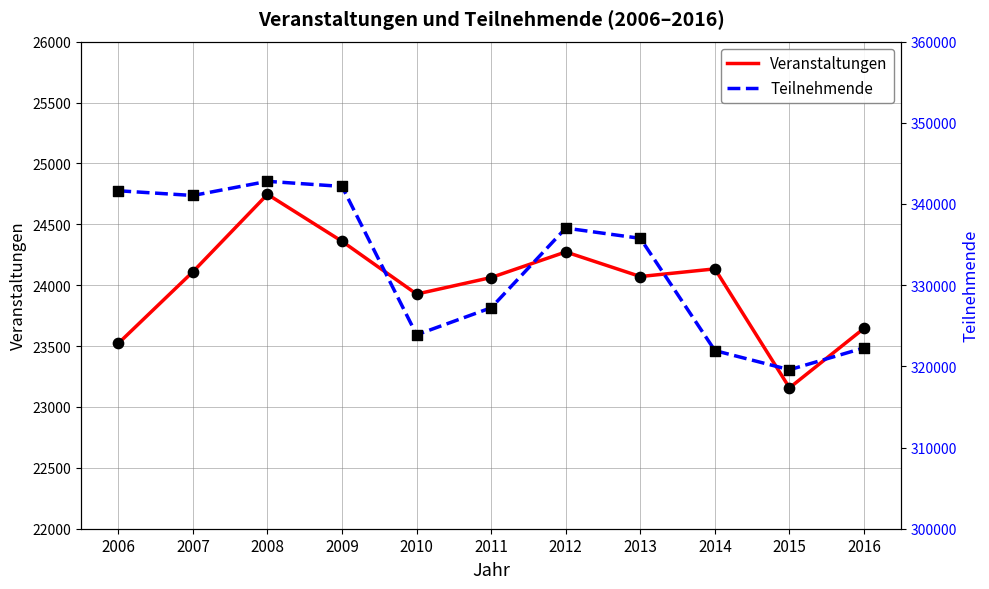

At which category is the sum across all series the highest?

2008